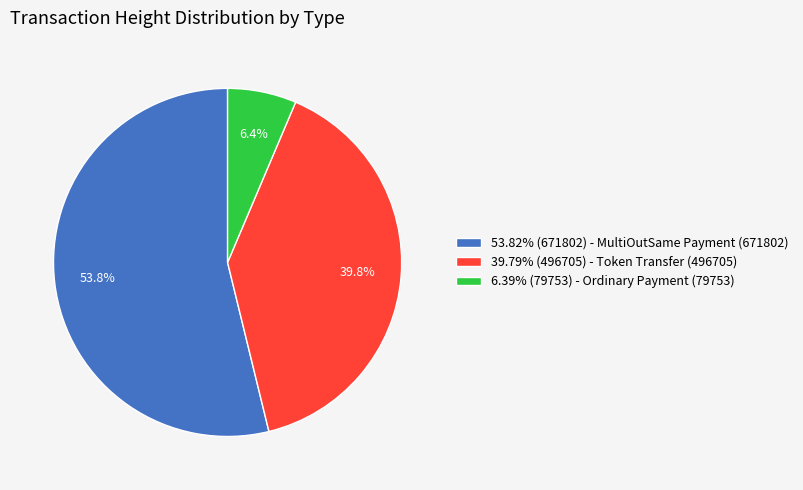

What is the ratio of the value at 53.82% (671802) - MultiOutSame Payment (671802) to the value at 6.39% (79753) - Ordinary Payment (79753)?

8.4